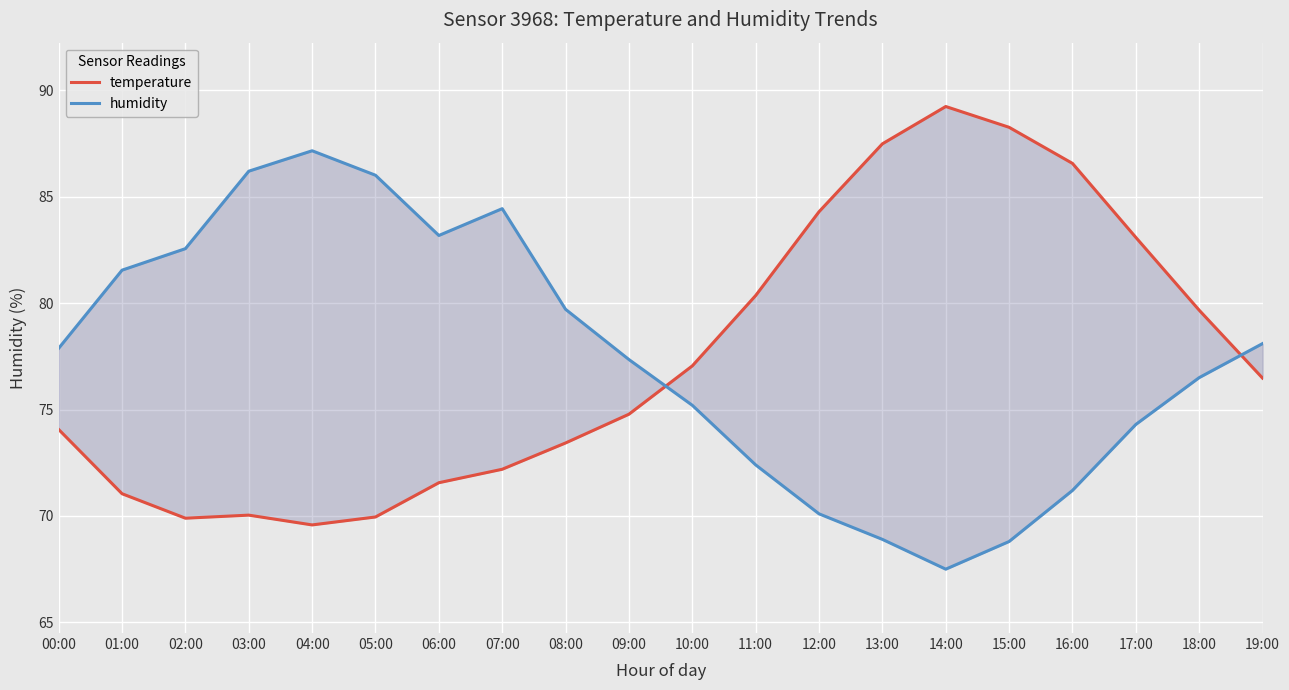

Reading left to right, what are all the values shown in this chart?

temperature: 00:00=74.1	01:00=71.0	02:00=69.9	03:00=70.0	04:00=69.6	05:00=70.0	06:00=71.6	07:00=72.2	08:00=73.4	09:00=74.8	10:00=77.1	11:00=80.4	12:00=84.3	13:00=87.5	14:00=89.2	15:00=88.3	16:00=86.6	17:00=83.1	18:00=79.7	19:00=76.5
humidity: 00:00=77.9	01:00=81.5	02:00=82.6	03:00=86.2	04:00=87.2	05:00=86.0	06:00=83.2	07:00=84.4	08:00=79.7	09:00=77.3	10:00=75.2	11:00=72.4	12:00=70.1	13:00=68.9	14:00=67.5	15:00=68.8	16:00=71.2	17:00=74.3	18:00=76.5	19:00=78.1